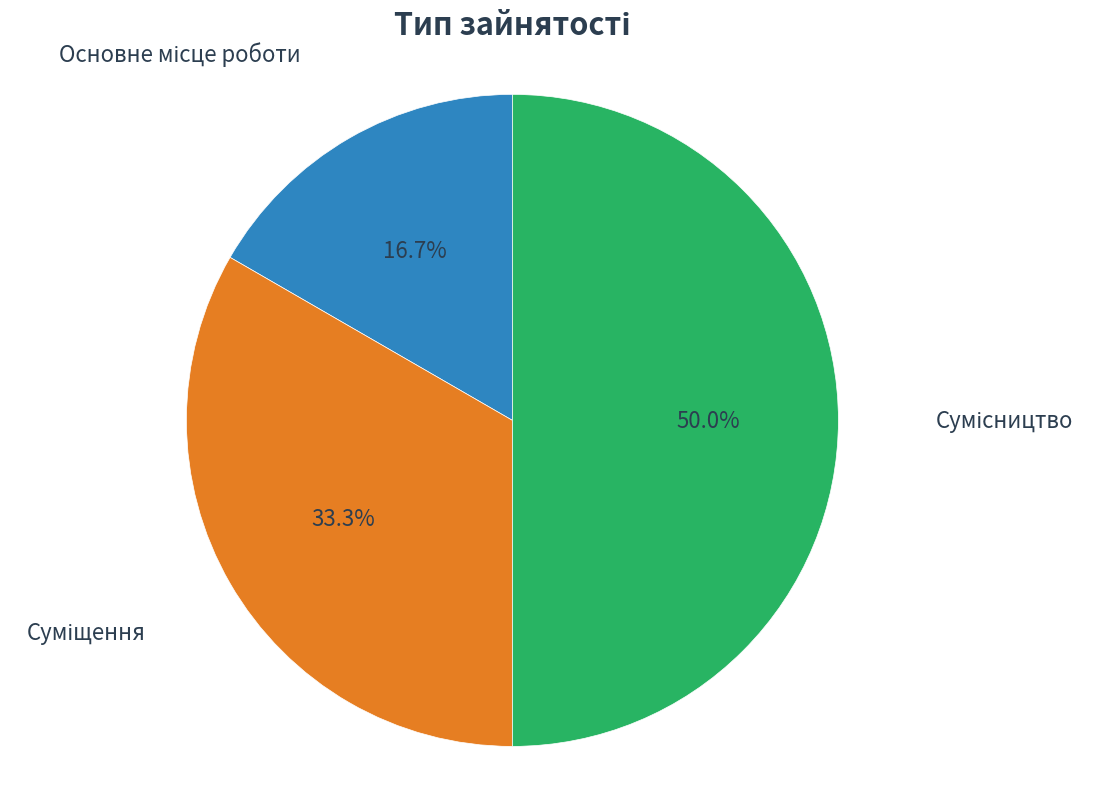

How many segments does this pie chart have?

3